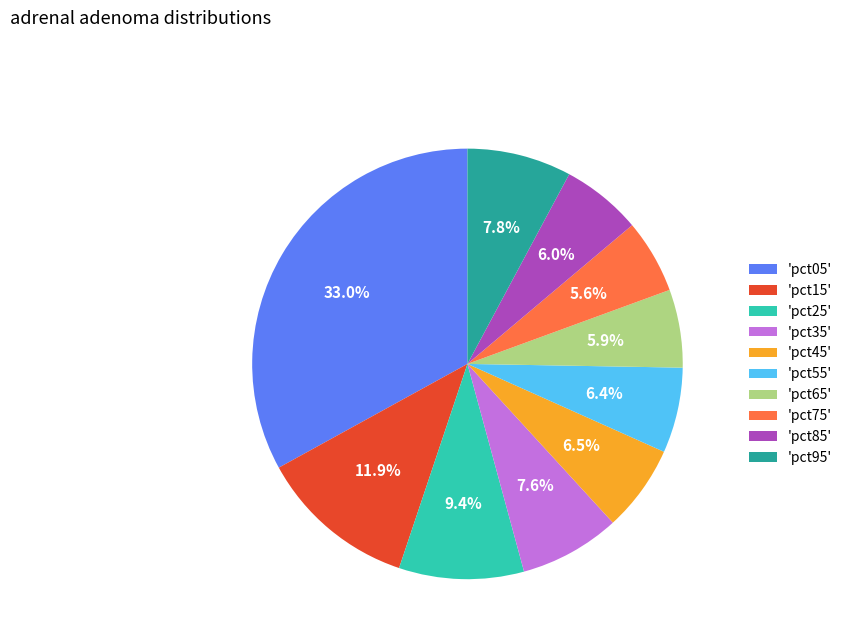

Is there any slice that represents more than half of the pie?

No